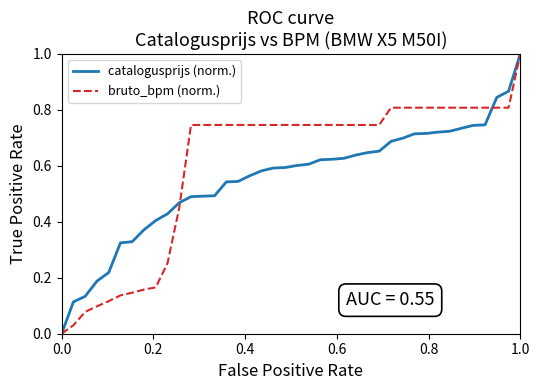

List the series in order of their overall mean, highest first.

bruto_bpm (norm.), catalogusprijs (norm.)